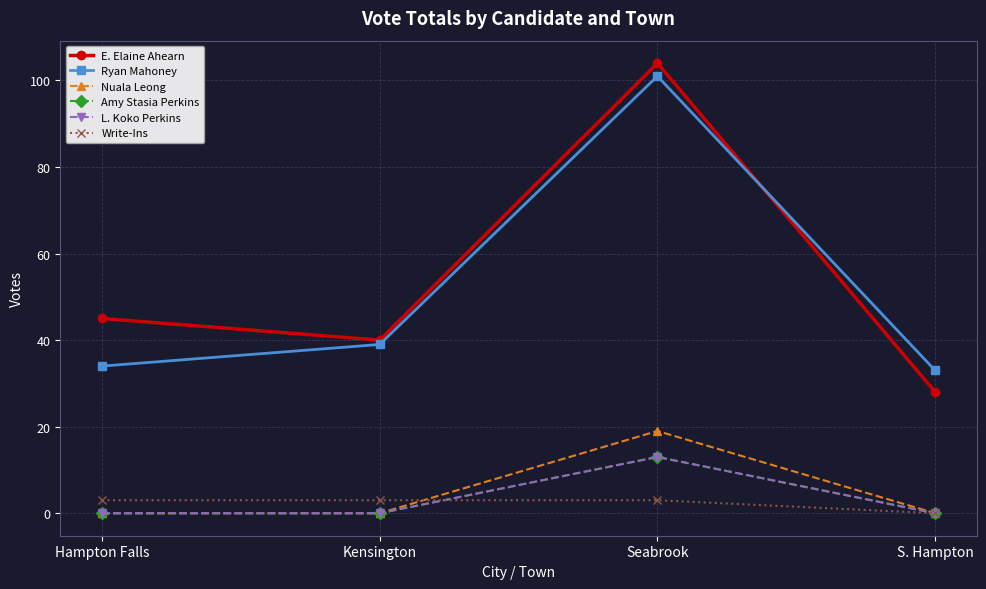

What is the lowest value of the Ryan Mahoney series?

33